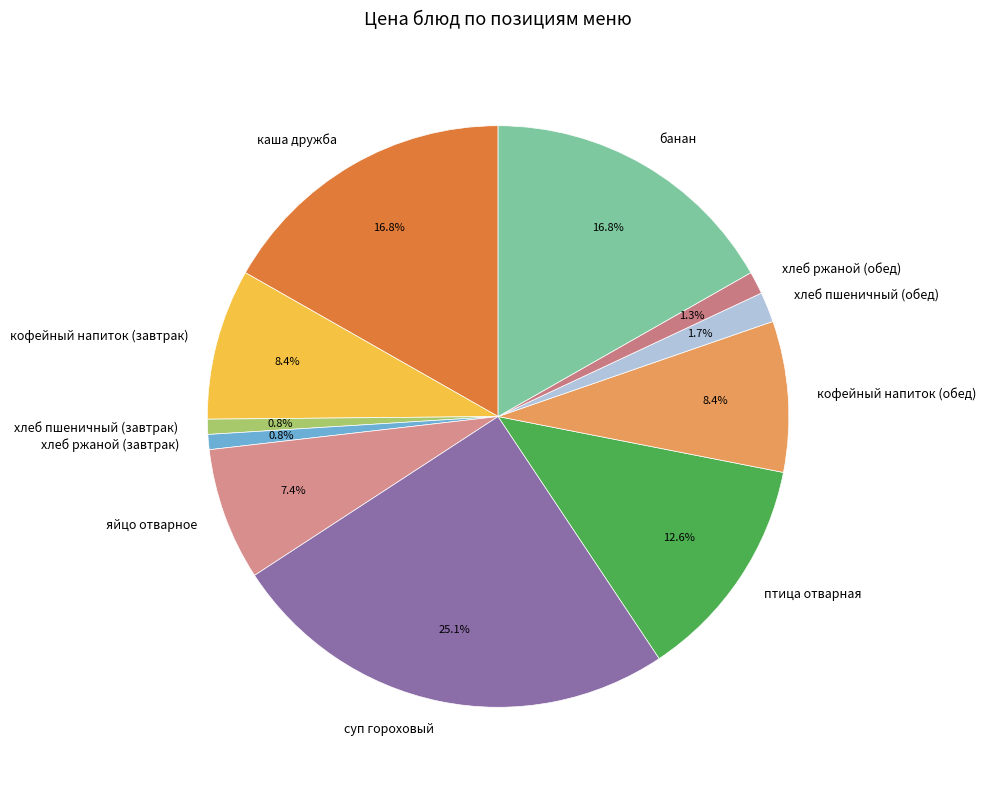

To the nearest percent, what is the difference between the largest and smallest slice percentages?

24%